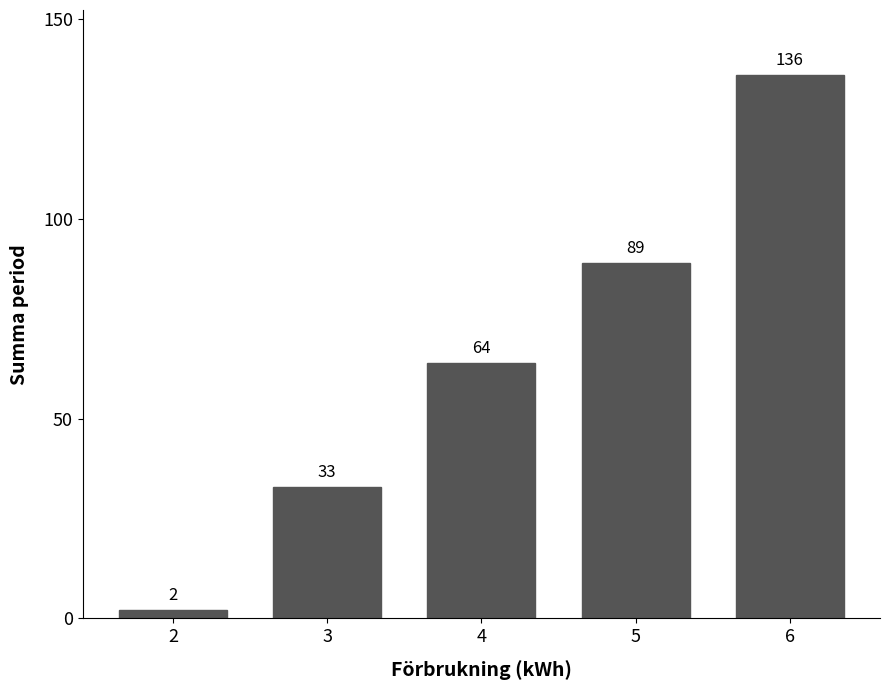

Read the value at 3, to the nearest 50.

50